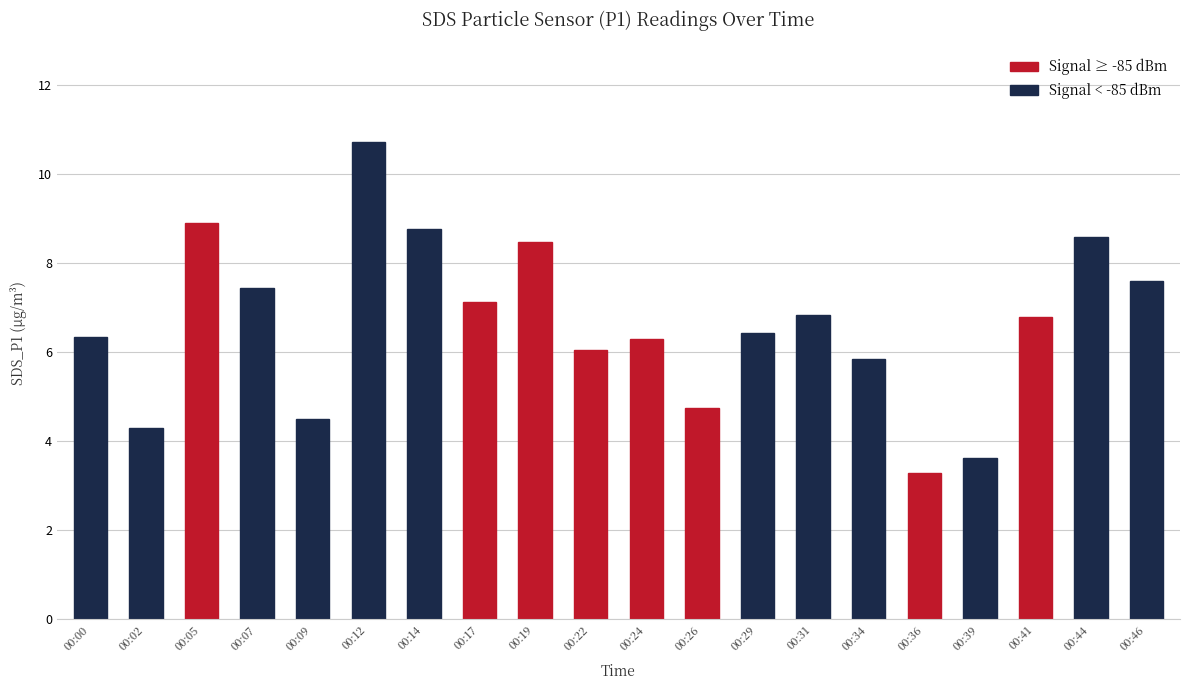

What is the difference between the maximum and minimum values?

7.4